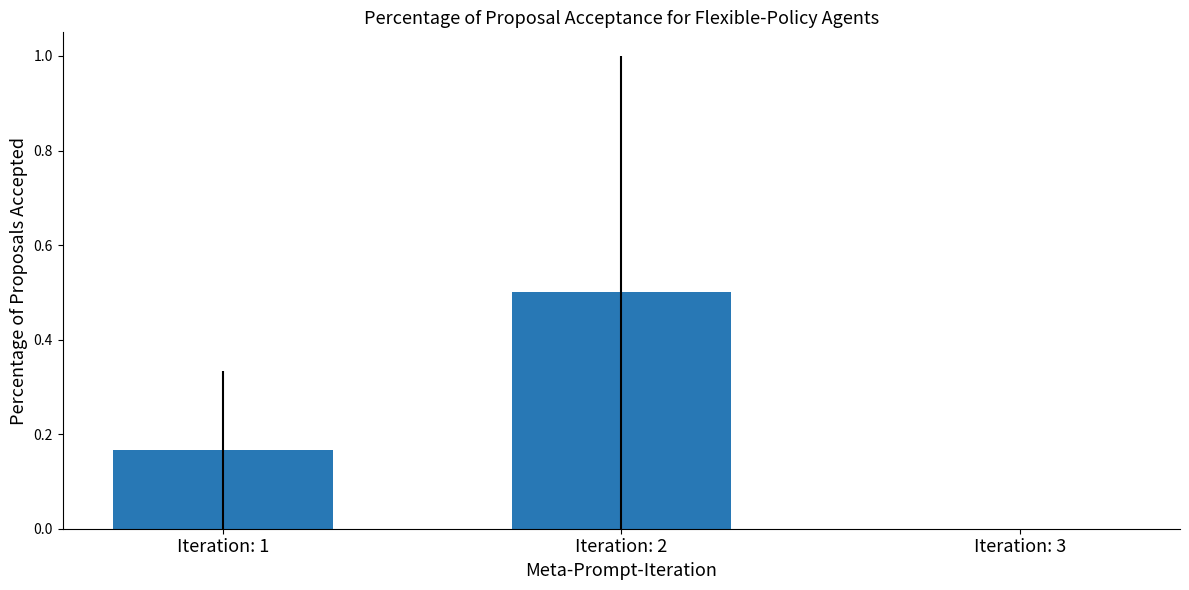

How many values are above zero?

2